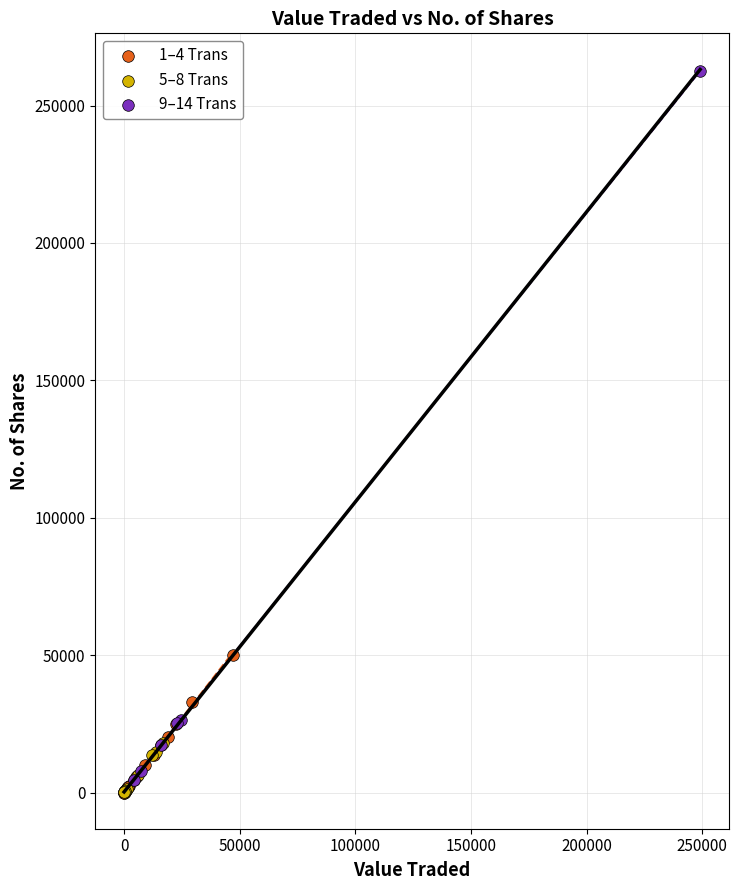

What are all the series names shown in the legend?

1–4 Trans, 5–8 Trans, 9–14 Trans